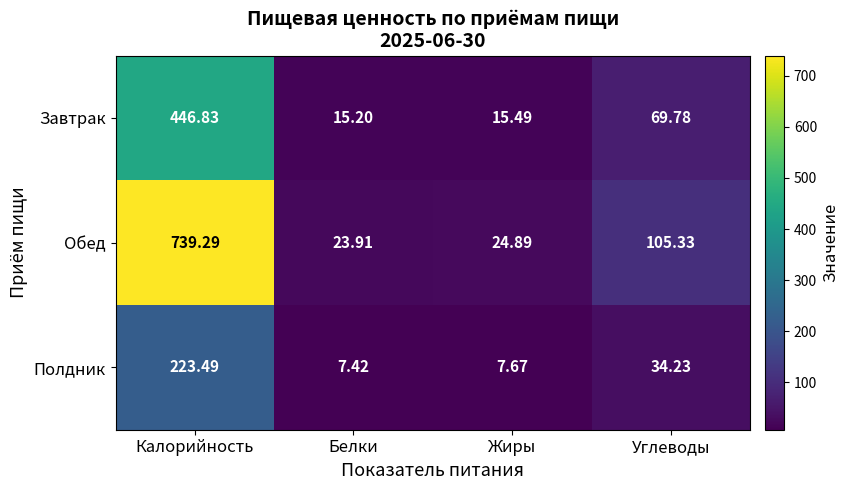

Count the number of categories in the chart.

4